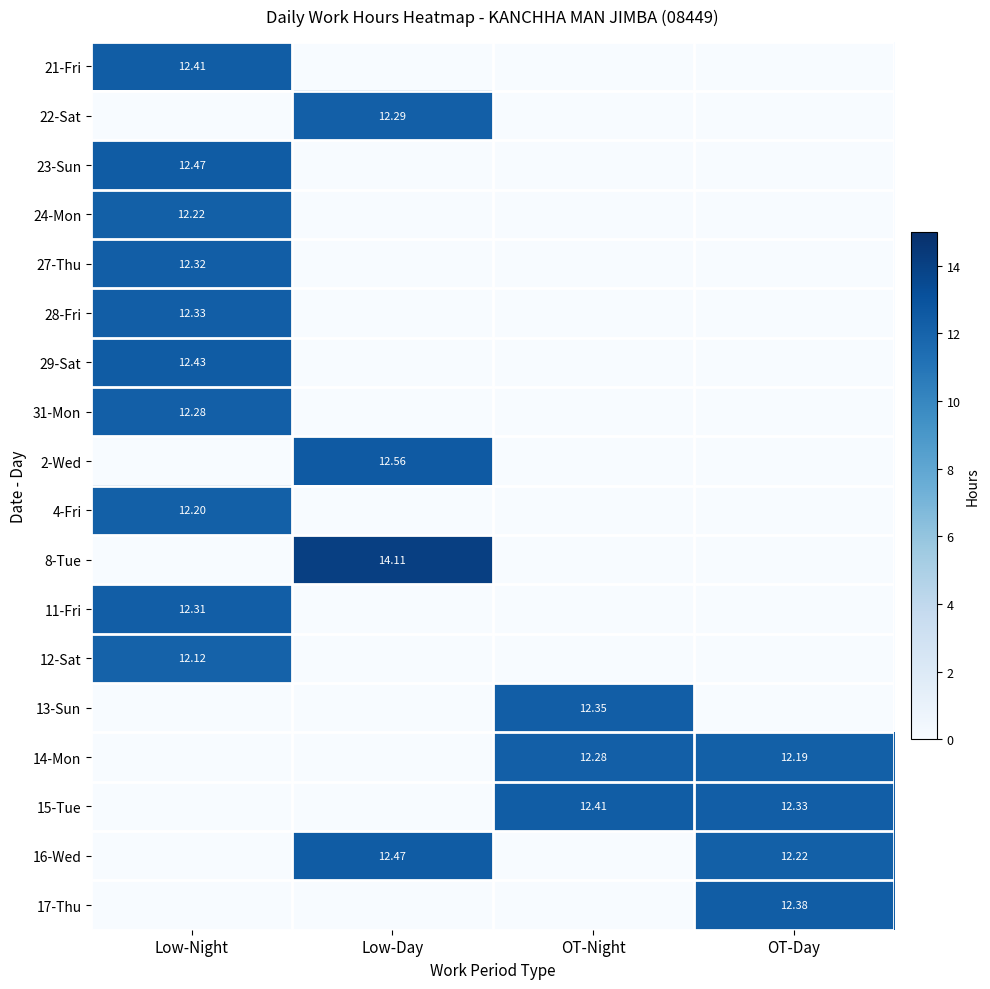

Is it true that 12-Sat equals 5.5 at OT-Day?

False